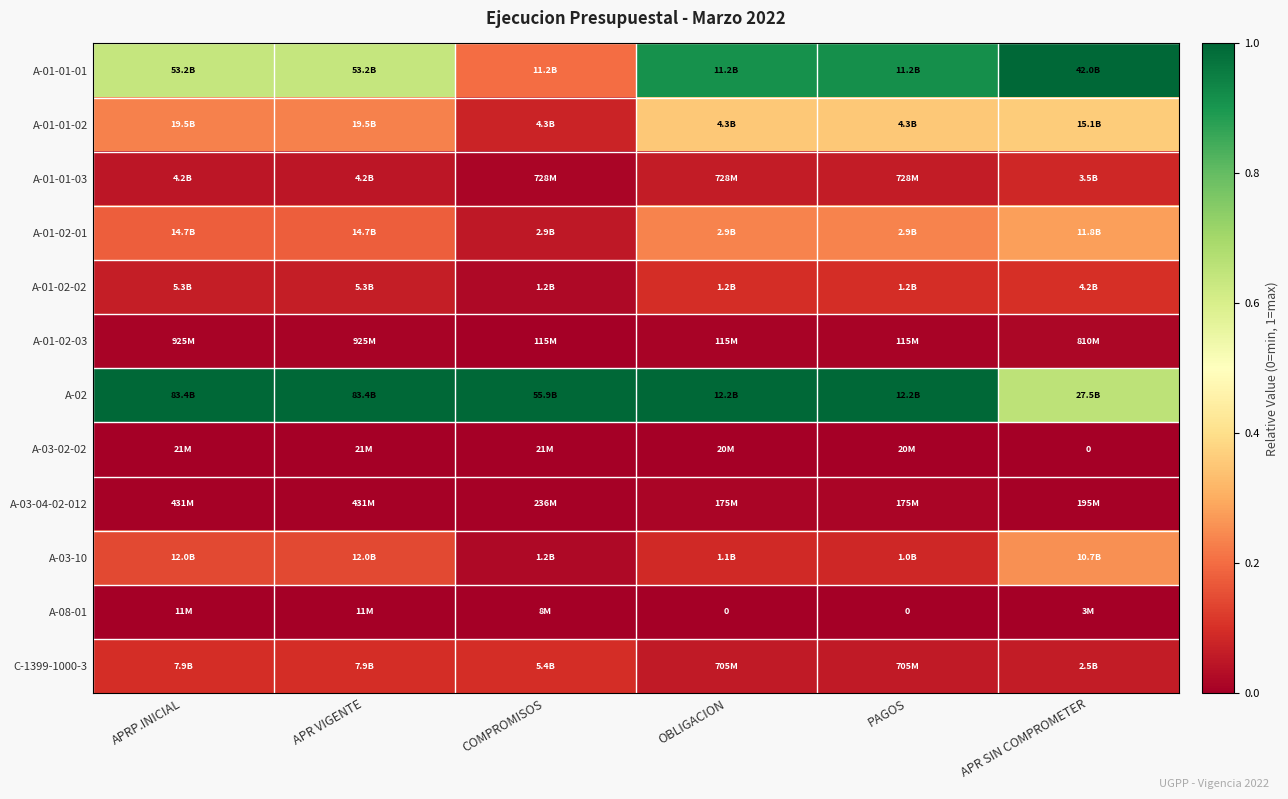

Which series has the largest range (max minus min)?

A-01-01-01